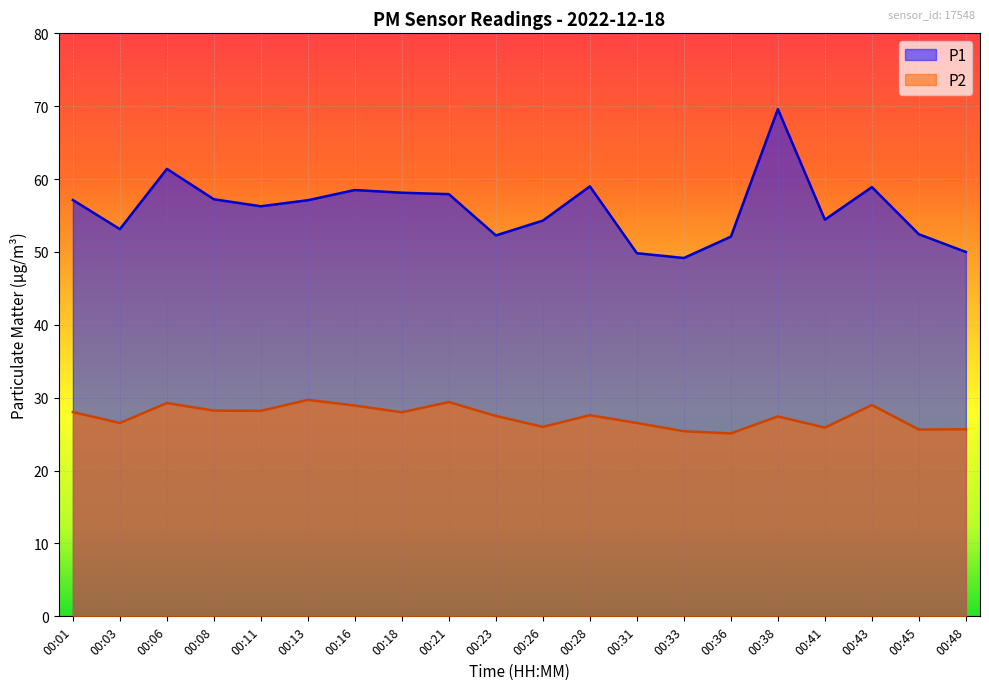

In P2, how many points are lower than both neighbors (excluding endpoints)?

7